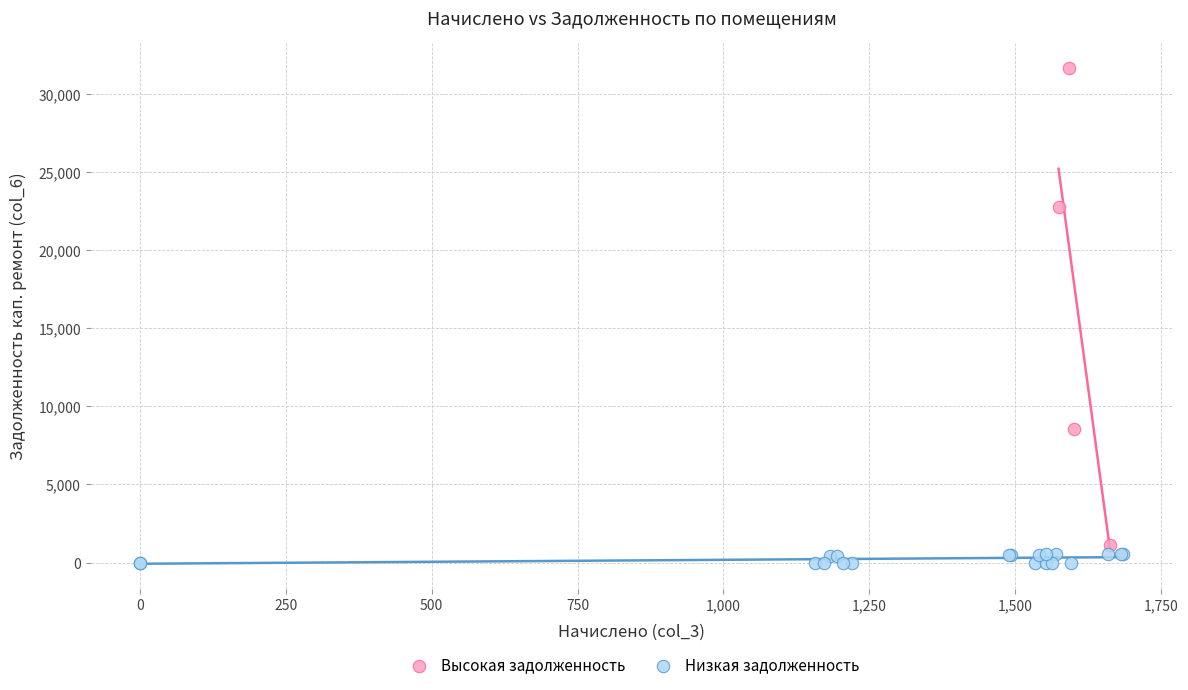

Which series has the largest Y range (max minus min)?

Высокая задолженность